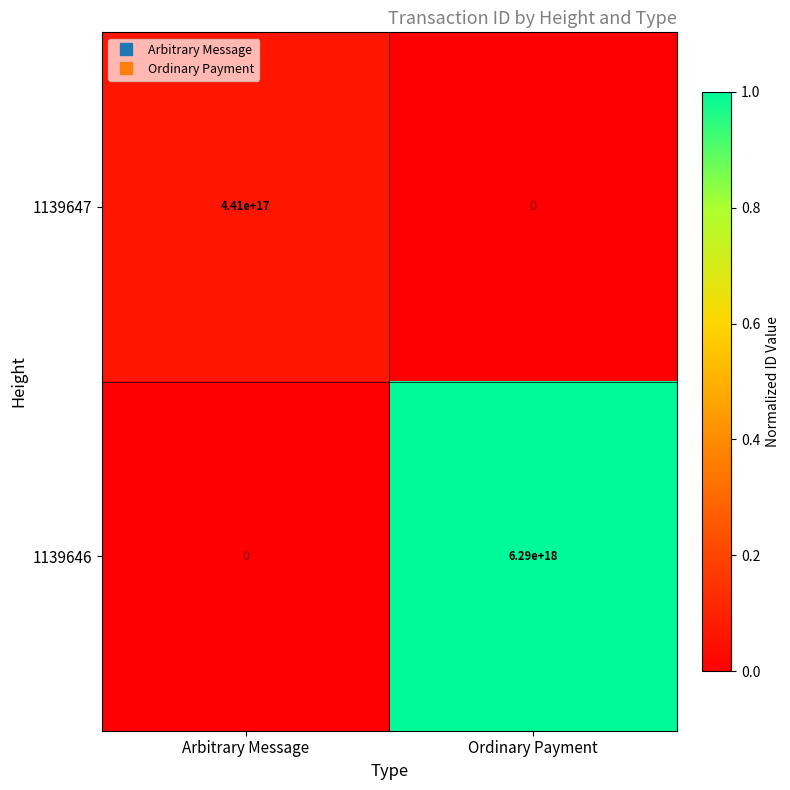

Is it true that 1139646 equals 0 at Arbitrary Message?

True